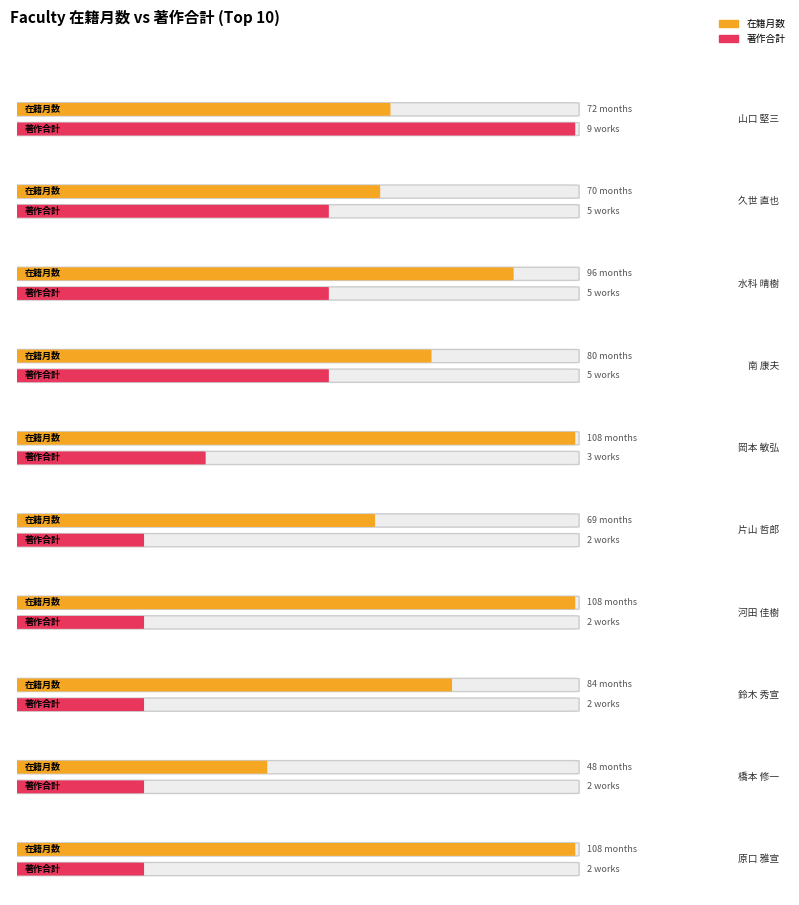

What are all the series names shown in the legend?

在籍月数, 著作合計